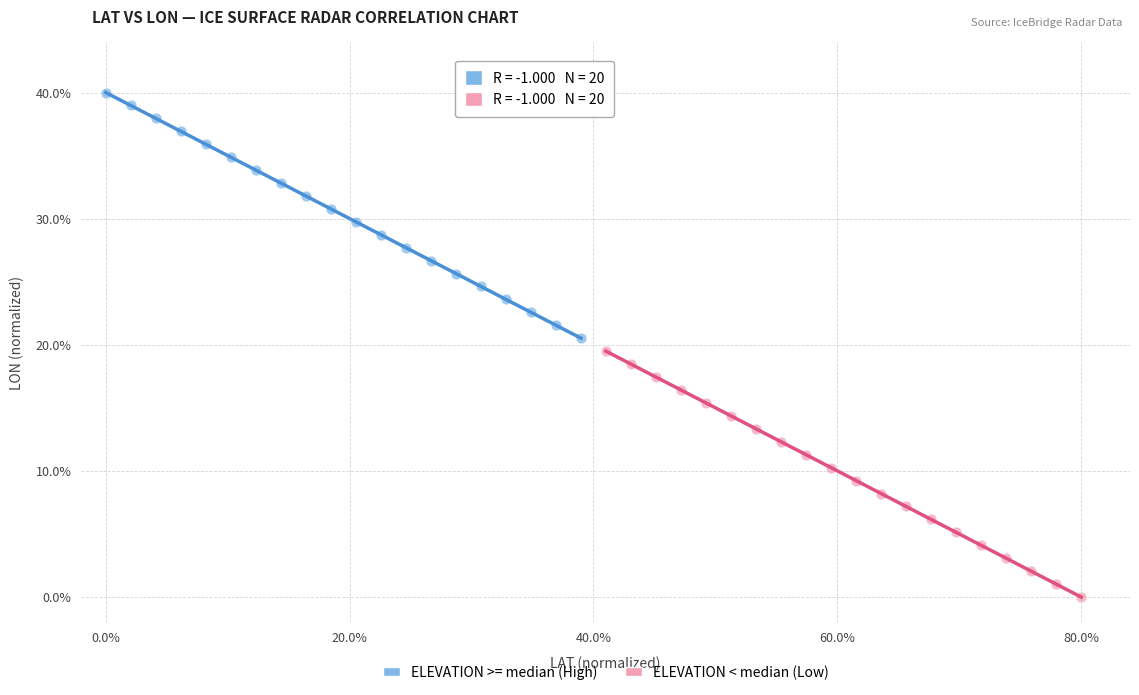

Which series reaches the maximum Y coordinate?

ELEVATION >= median (High)